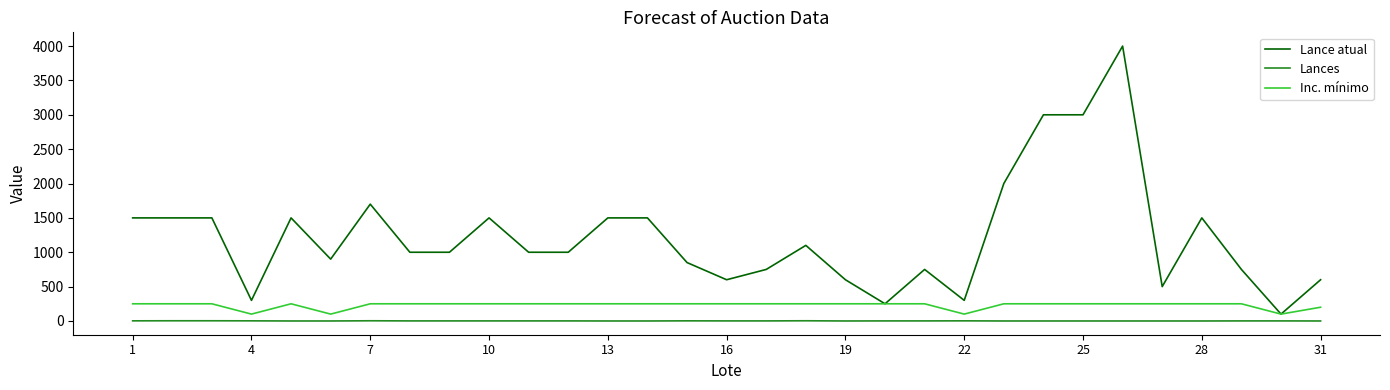

Which series has the largest range (max minus min)?

Lance atual